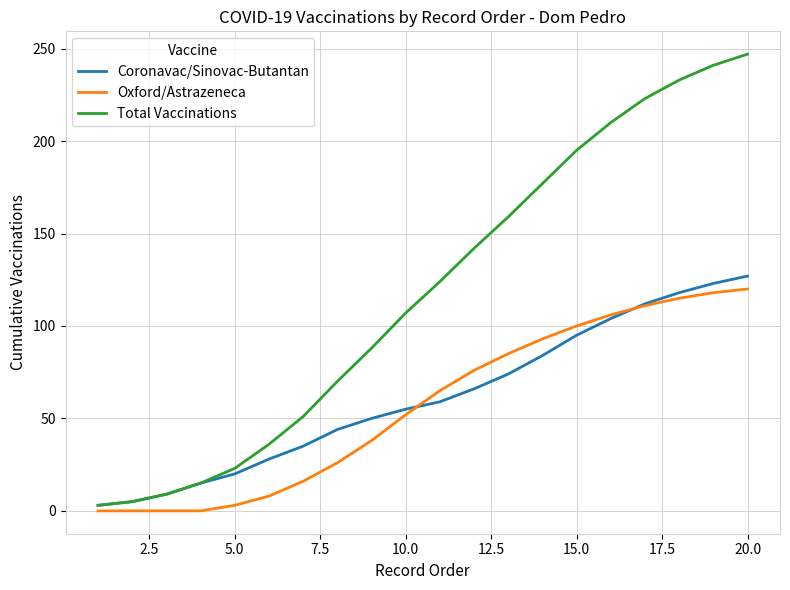

Which series has the largest total across all categories?

Total Vaccinations